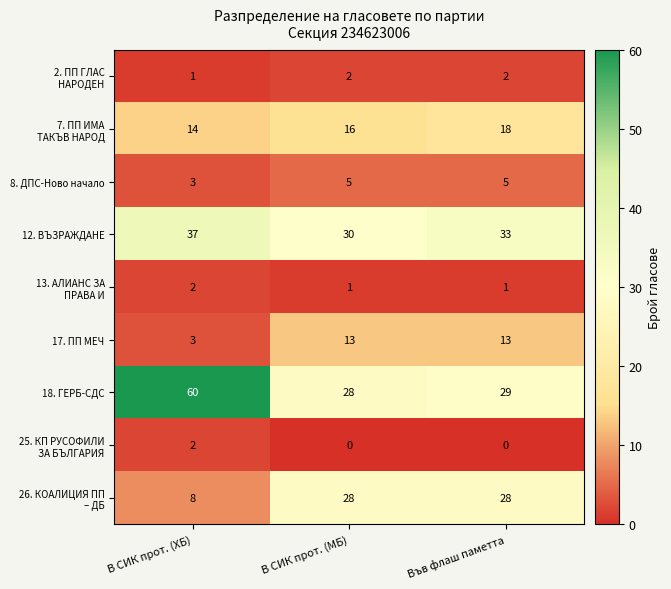

Between В СИК прот. (МБ) and Във флаш паметта, which series saw the biggest shift?

12. ВЪЗРАЖДАНЕ